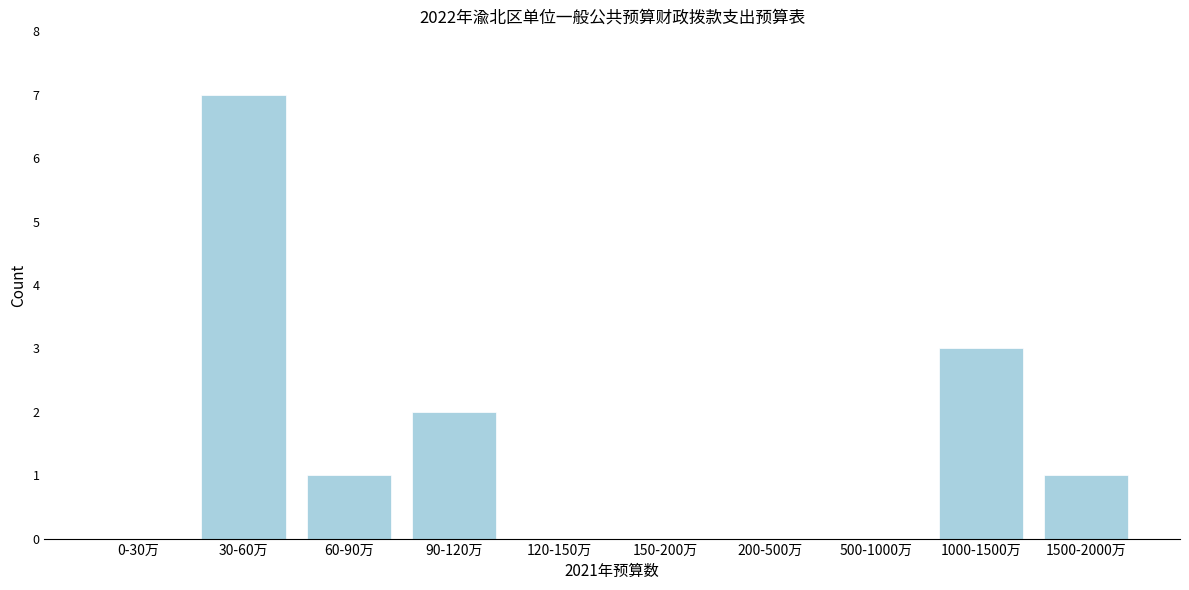

Reading left to right, what are all the values shown in this chart?

0-30万=0	30-60万=7	60-90万=1	90-120万=2	120-150万=0	150-200万=0	200-500万=0	500-1000万=0	1000-1500万=3	1500-2000万=1